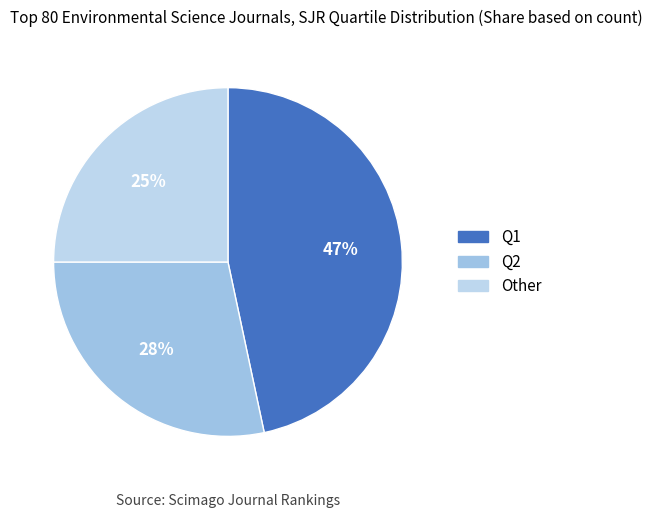

Is there a majority slice in this chart?

No